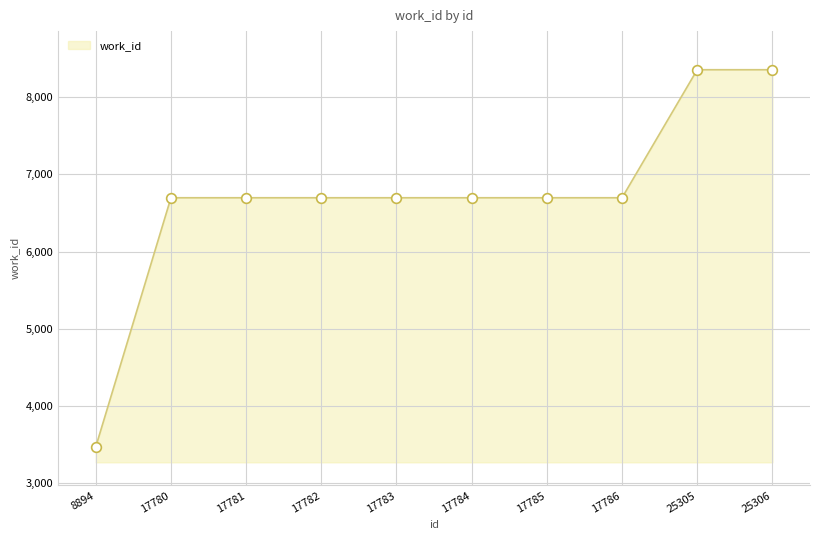

How many lines are shown in the chart?

1